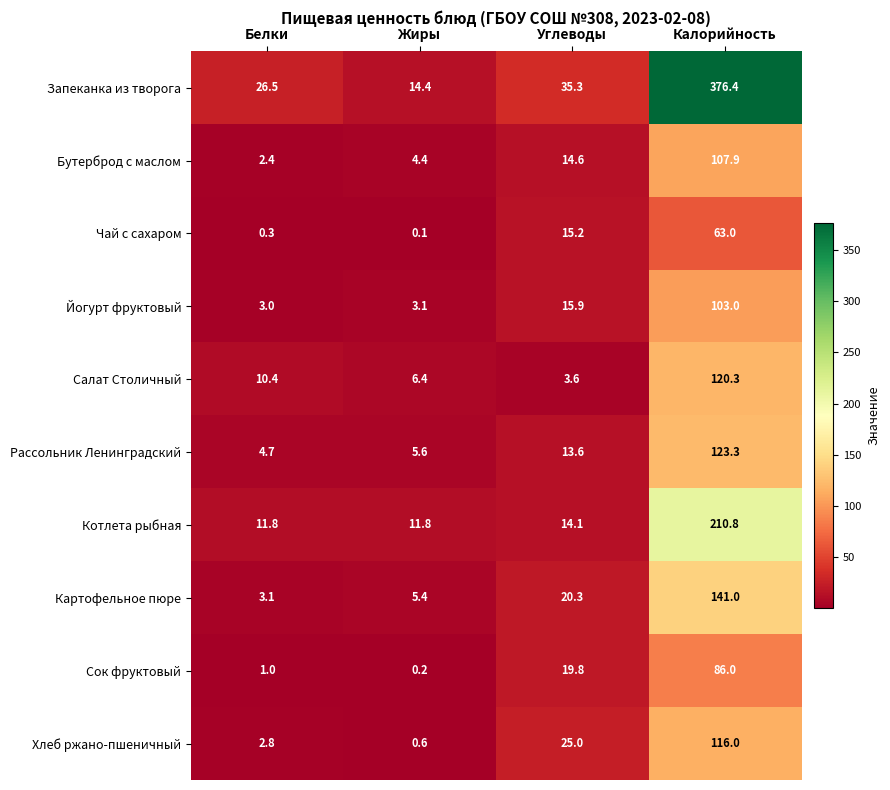

At Белки, list the series in order from smallest to largest.

Чай с сахаром, Сок фруктовый, Бутерброд с маслом, Хлеб ржано-пшеничный, Йогурт фруктовый, Картофельное пюре, Рассольник Ленинградский, Салат Столичный, Котлета рыбная, Запеканка из творога